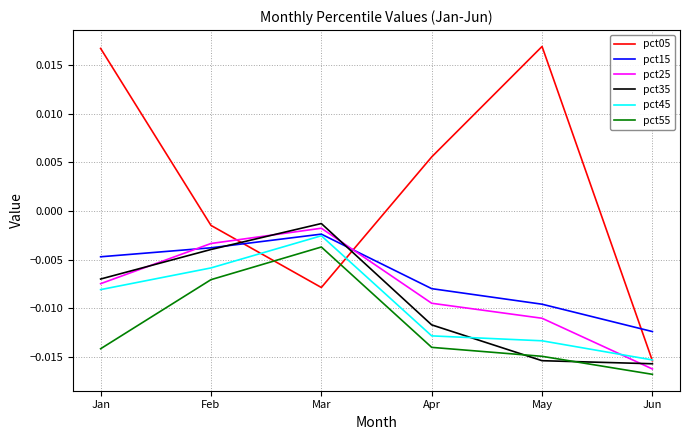

Which series changed the most between Feb and May?

pct05